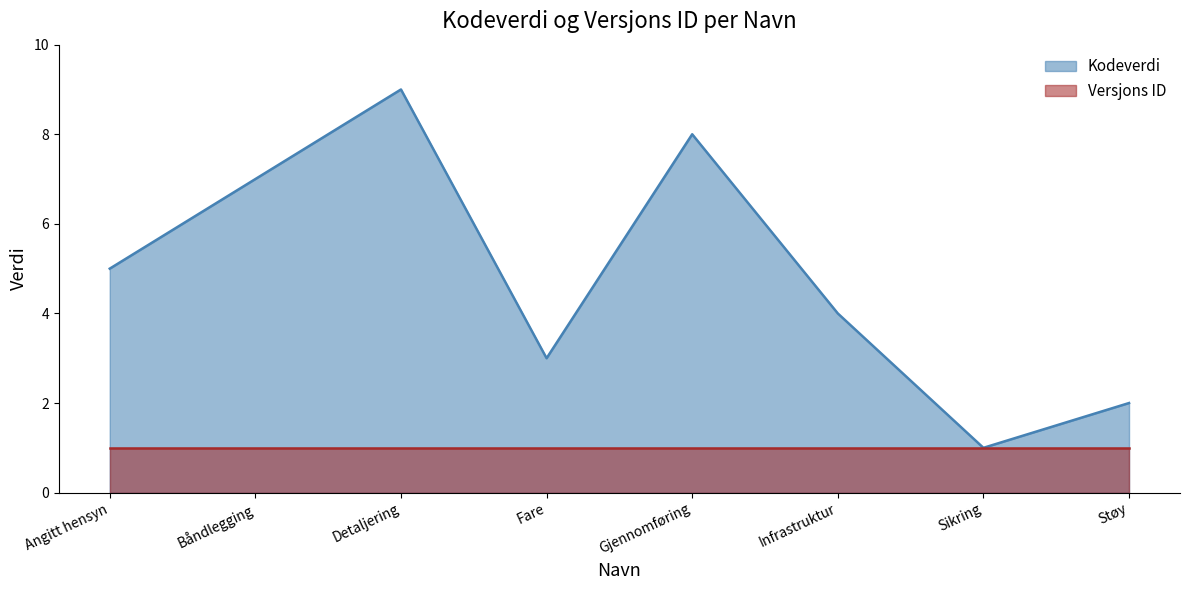

What is the value of the 1st point from the left?

5